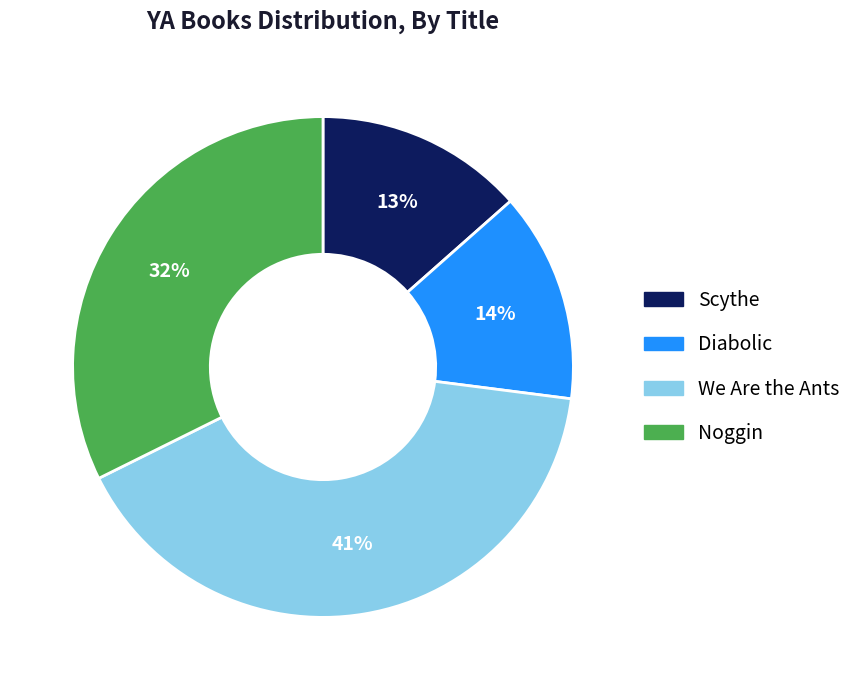

To the nearest percent, what percentage of the pie is Diabolic?

14%